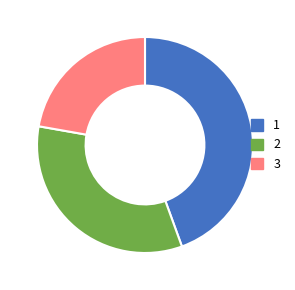

What is the smallest slice in the pie chart?

3